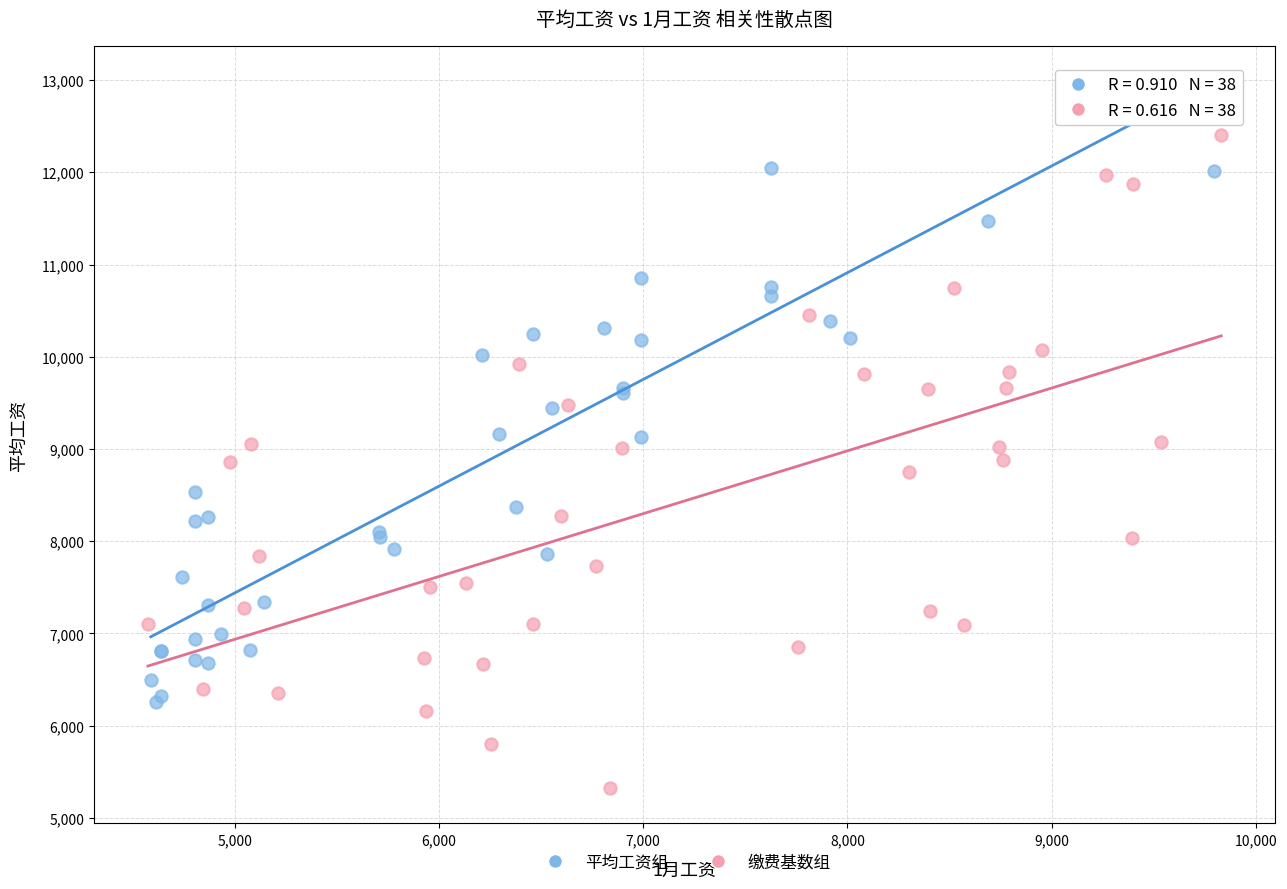

Which series reaches the maximum Y coordinate?

缴费基数组